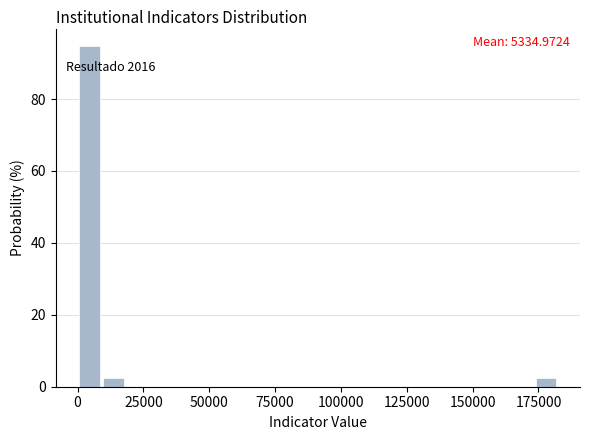

Read against the x-axis, roughly where is the centre of the tallest bar?

5000